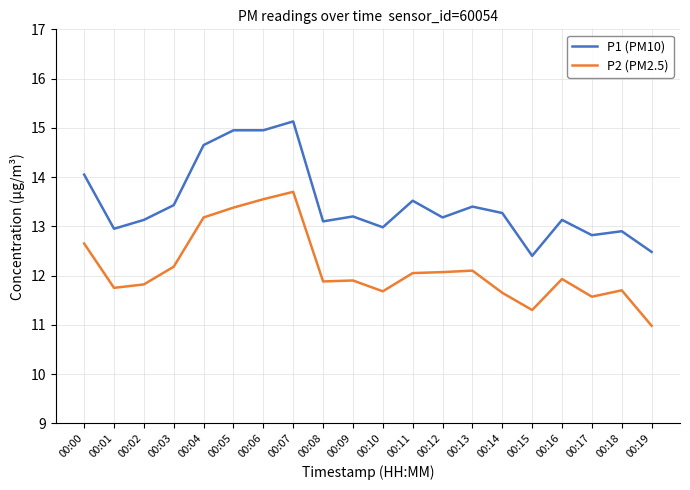

Where does the P2 (PM2.5) series first go above 11?

00:00